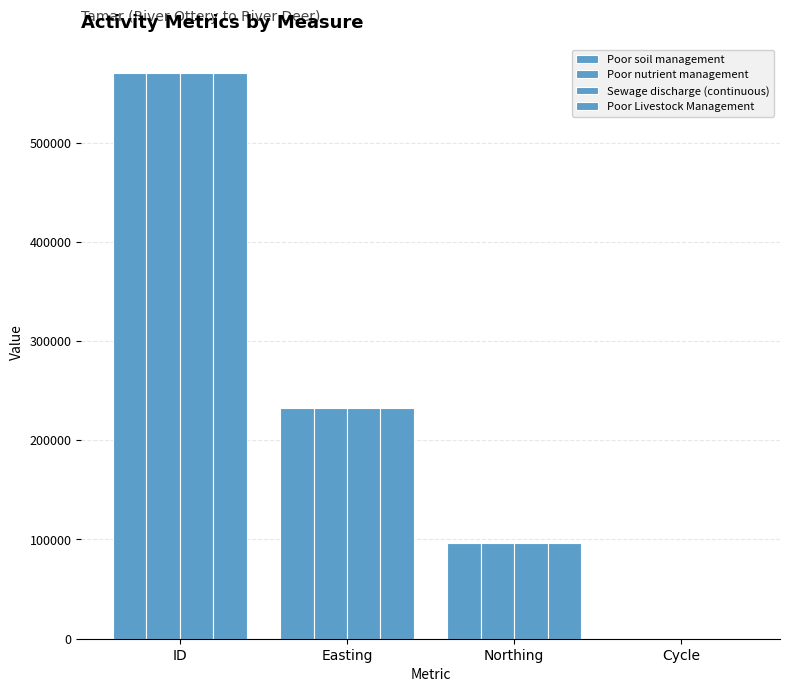

Is it true that Poor nutrient management equals 570246 at ID?

True